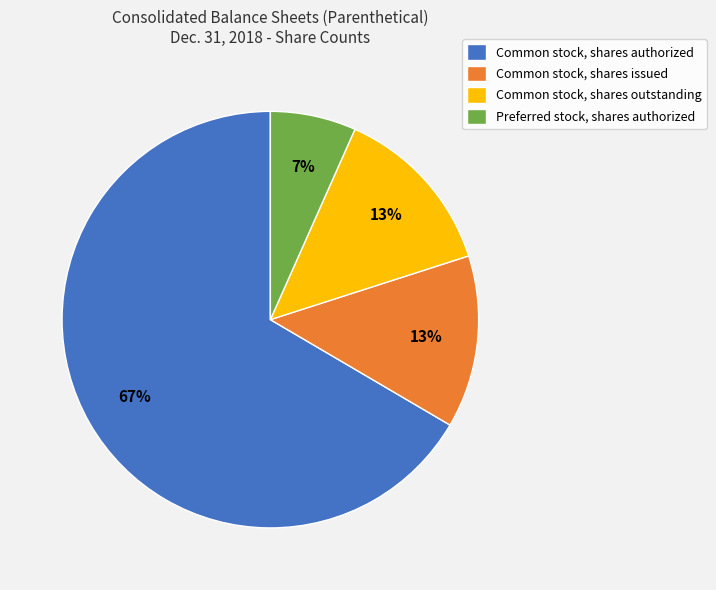

Combined, do Common stock, shares authorized and Common stock, shares outstanding account for over 50%?

Yes